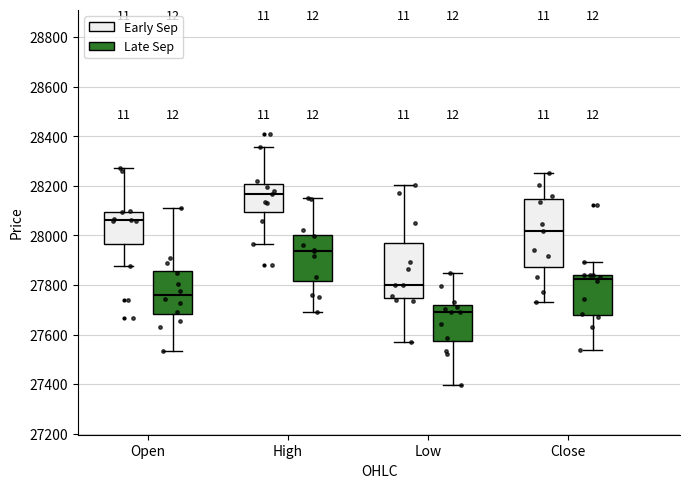

Where is the upper edge of the box for Close (Late Sep) on the y-axis? The values are not printed on the chart, so give them approximately, as read against the axis.

27840